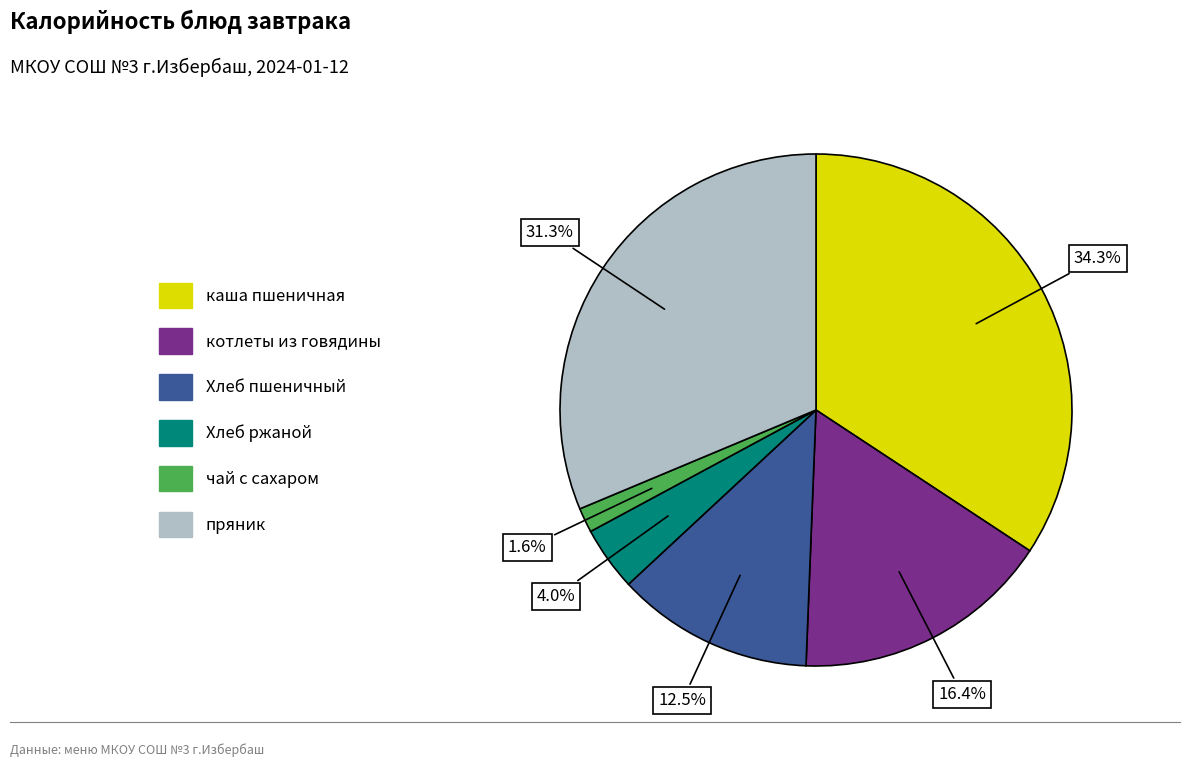

How much of the chart is everything except Хлеб пшеничный?

87.5%